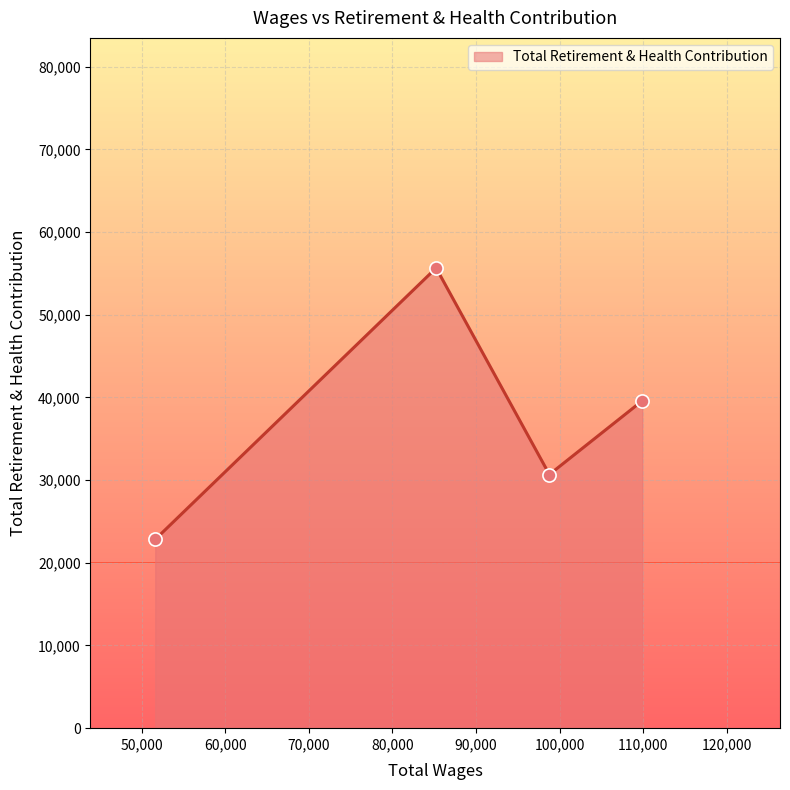

How many interior local valleys (lower than both neighbors) does the data have?

1